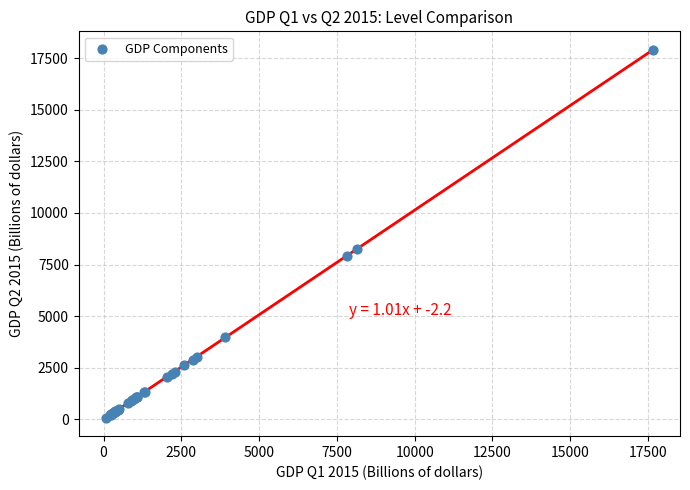

What Y value in the scatter plot is closest to 8996?

8250.2